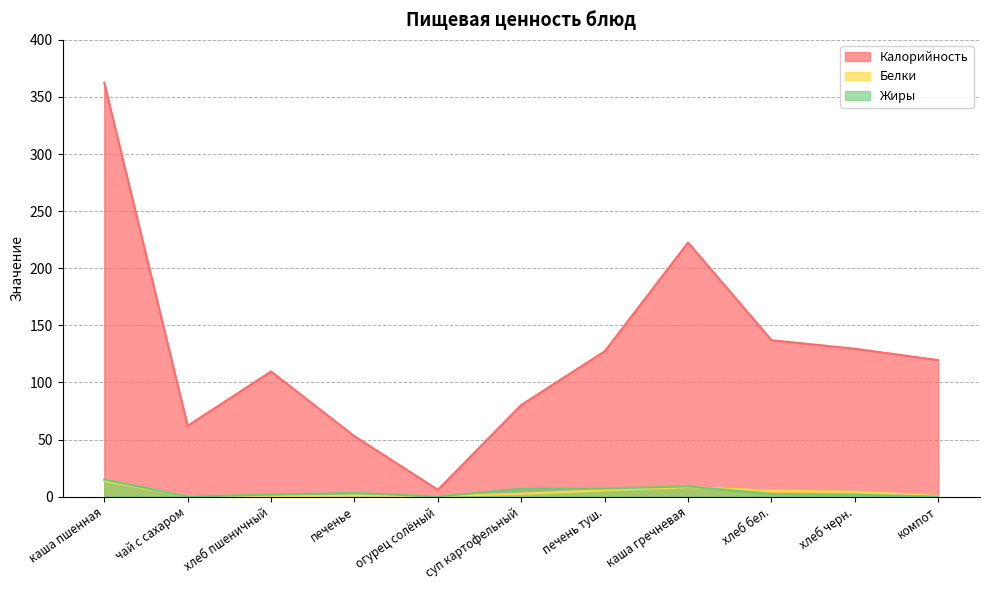

Is it true that Жиры equals 3.2 at печенье?

True